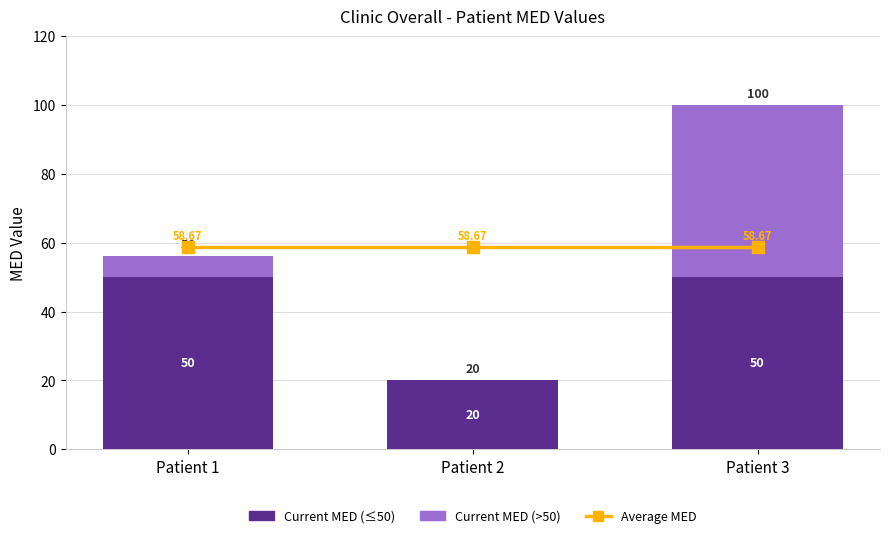

List the labels in order of Current MED (>50) value, smallest first.

Patient 2, Patient 1, Patient 3